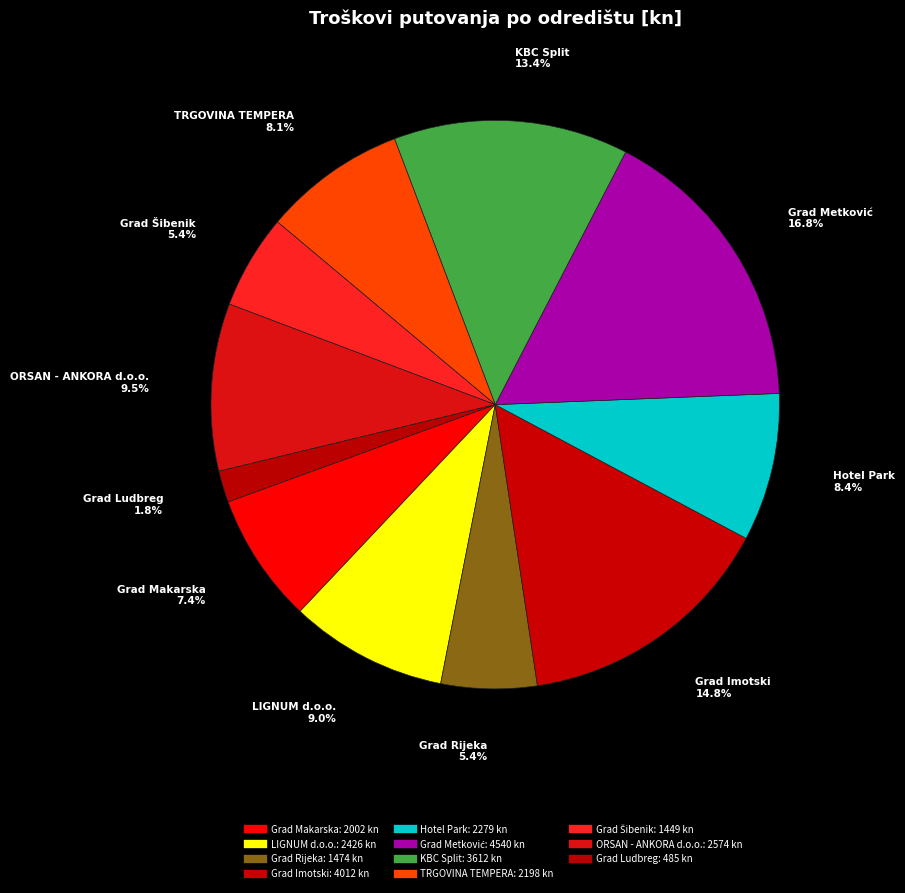

Is it true that TRGOVINA TEMPERA is 1% of the pie?

False